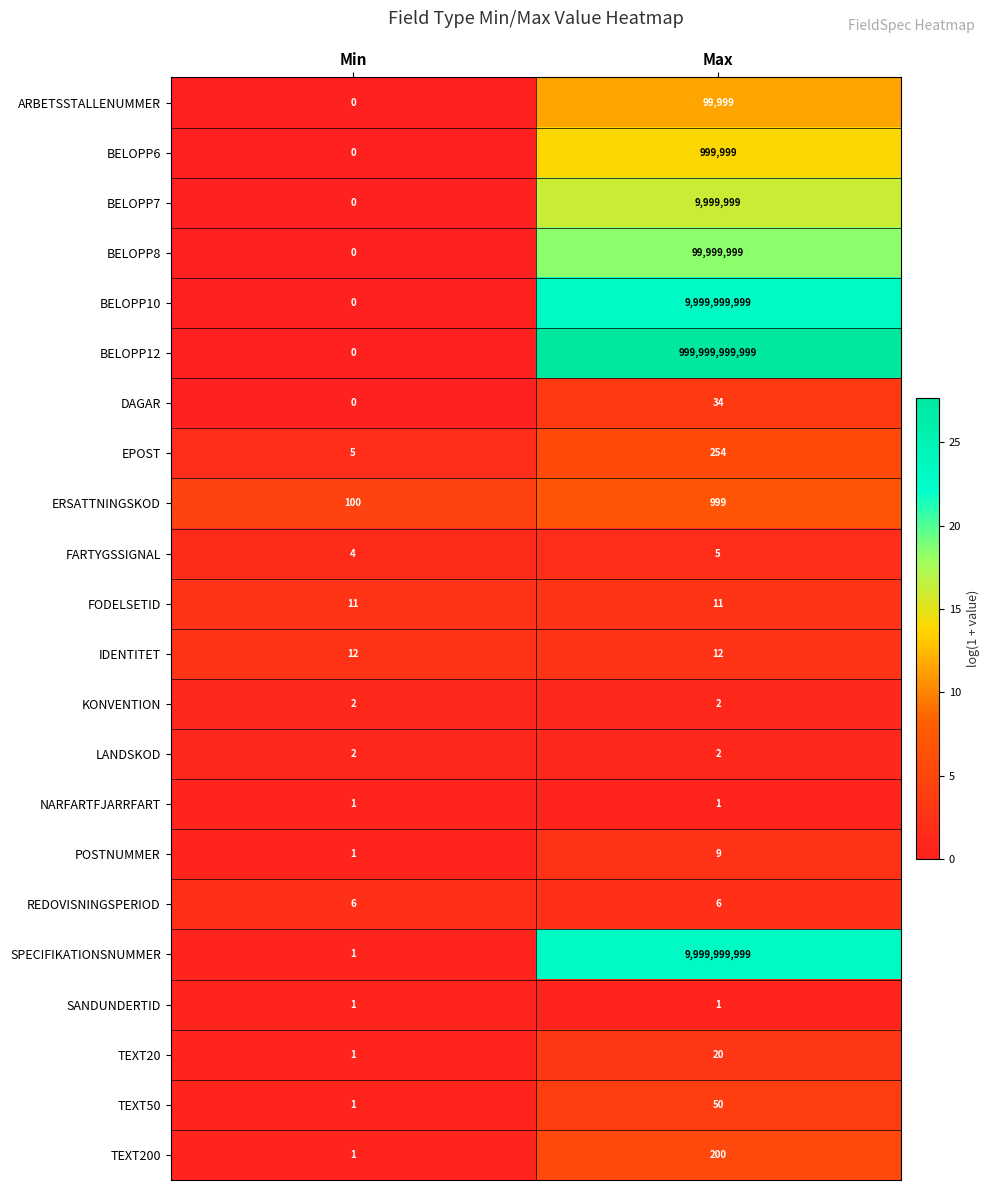

Between Min and Max, which series saw the biggest shift?

BELOPP12